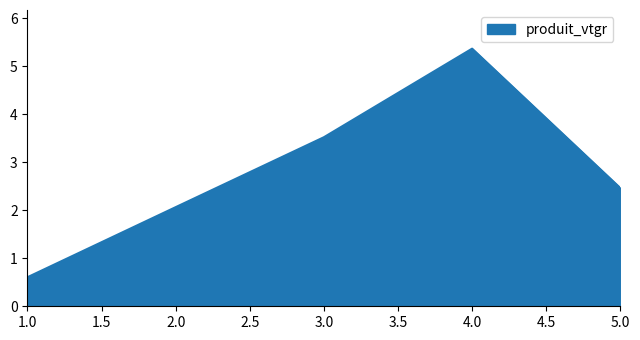

The value at 5.0 is 2.5. True or false?

True